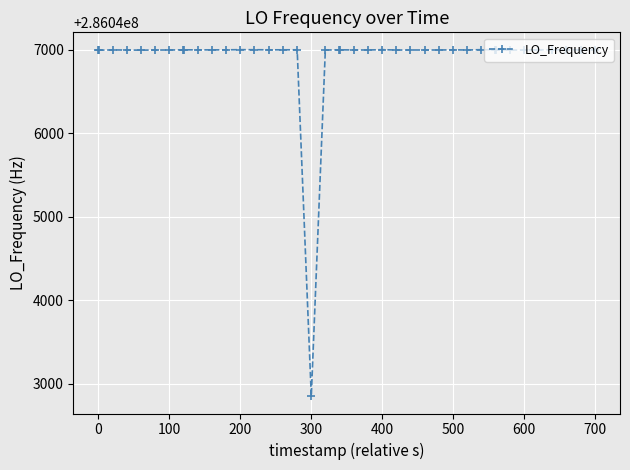

Does the chart have visible grid lines?

Yes